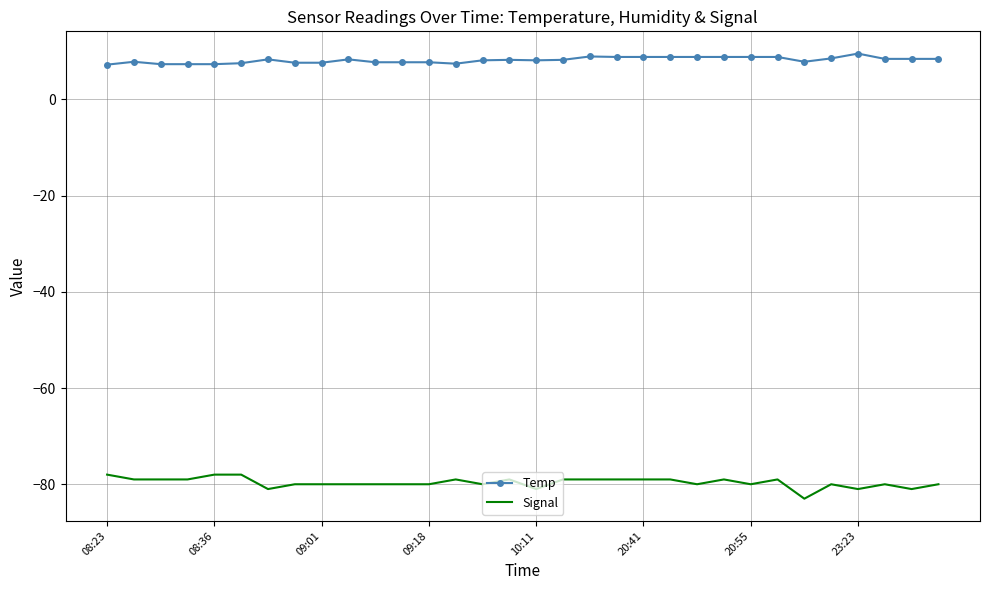

What is the sum of all Temp values?

260.8